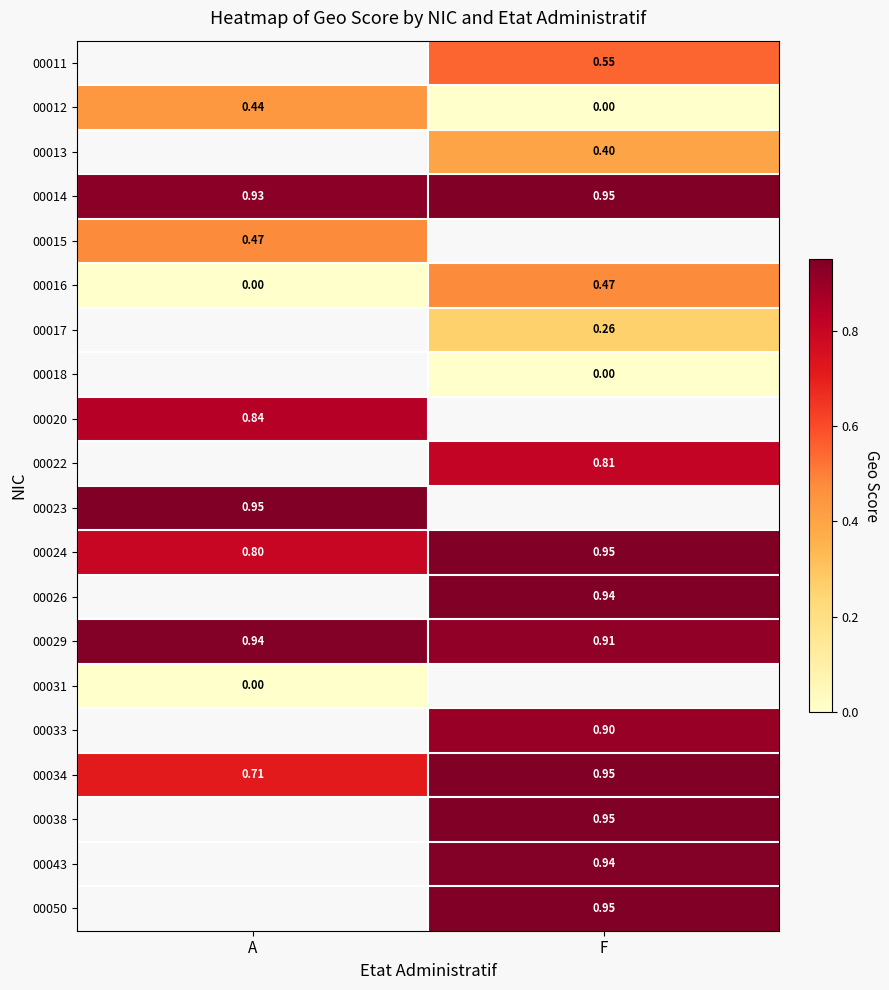

Between F and A, which is larger?

A